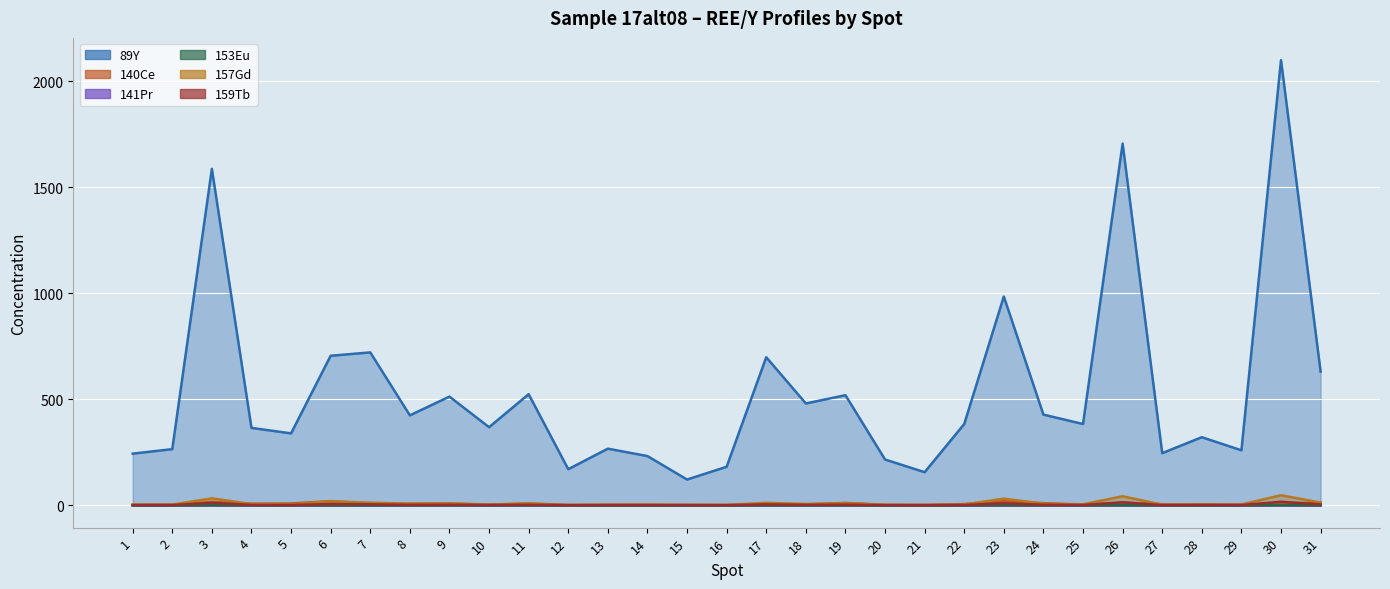

How many lines are shown in the chart?

6